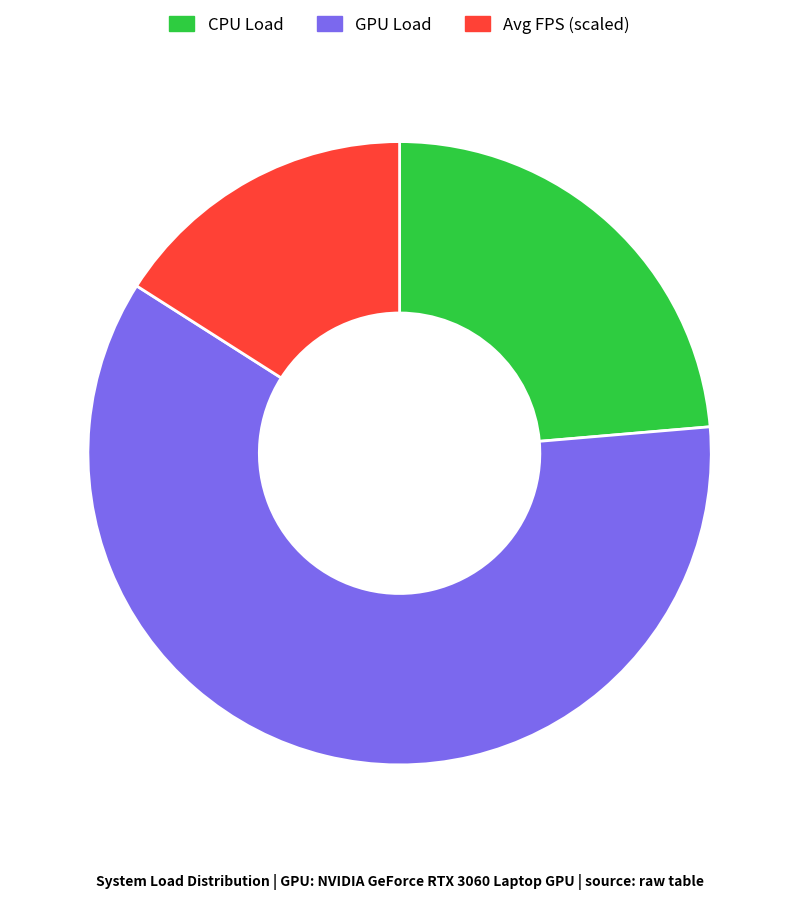

Is the sum of Avg FPS (scaled) and CPU Load greater than half?

No